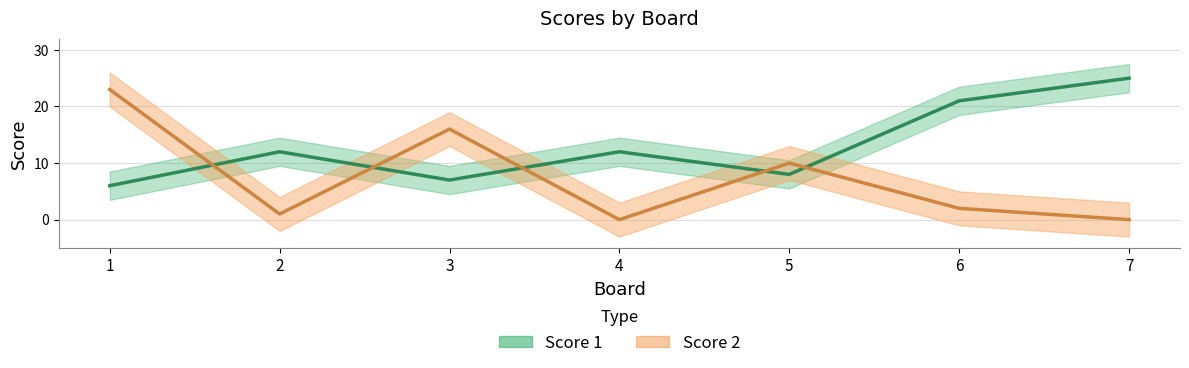

How many lines are shown in the chart?

2